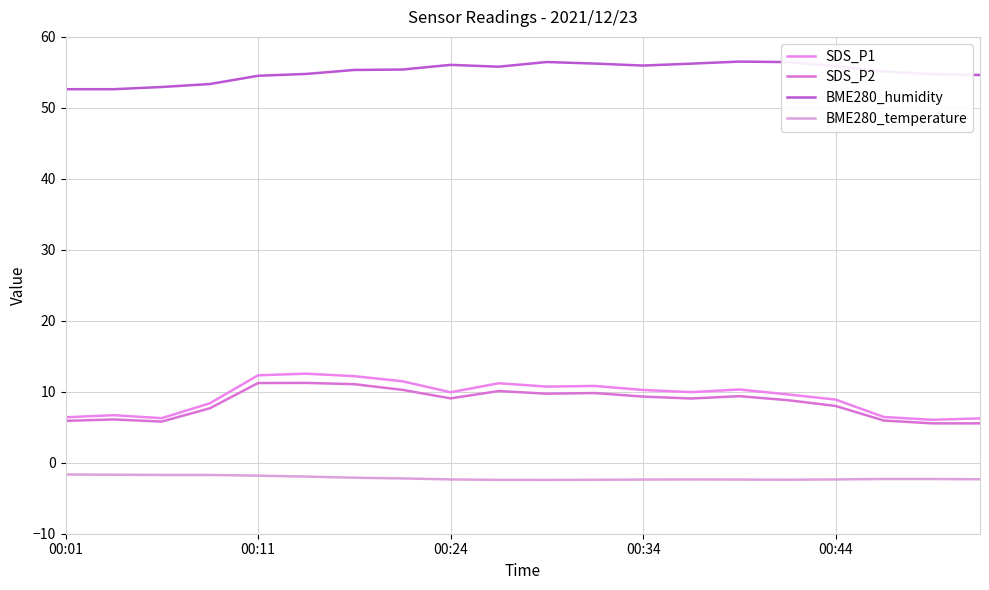

What is the sum of all SDS_P2 values?

169.6